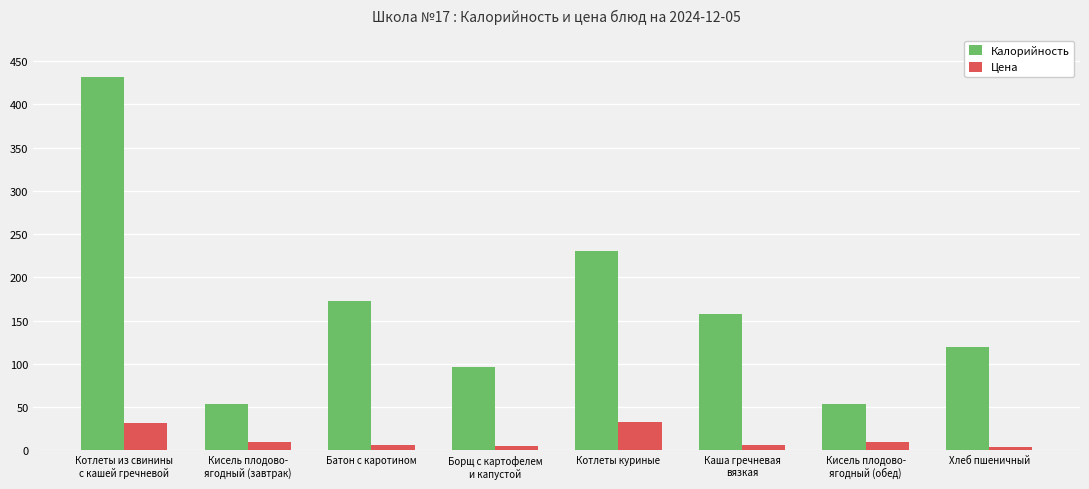

How many data points in Цена are above 9?

4